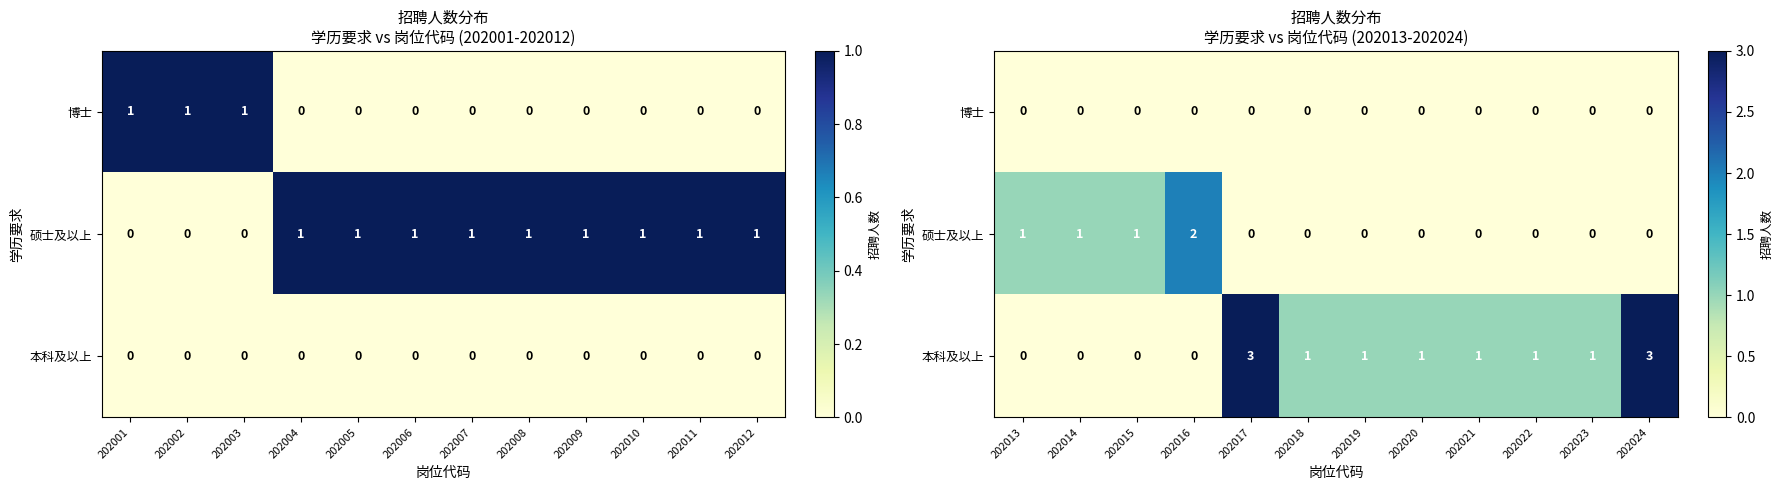

What is the spread (max minus min) of values at 202021?

1